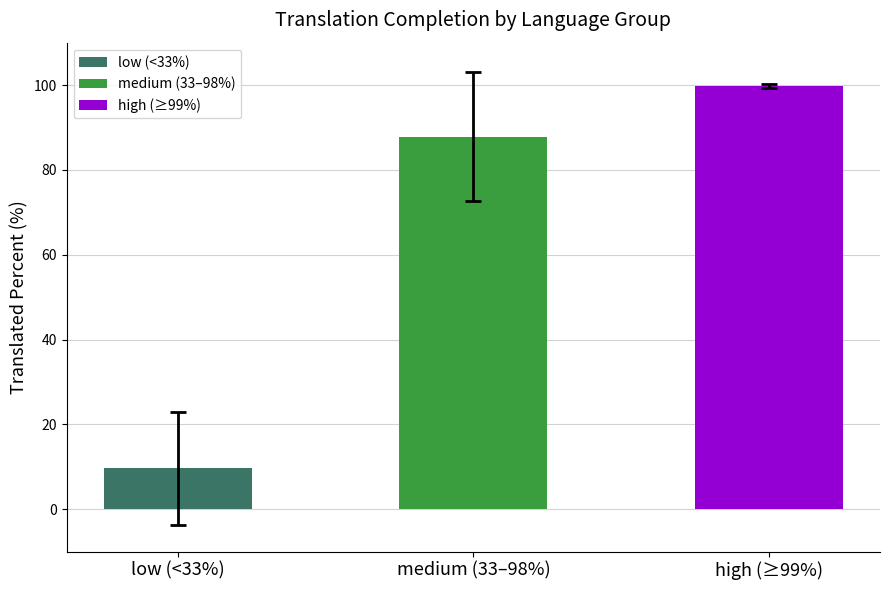

The value at high (≥99%) is 171.4. True or false?

False